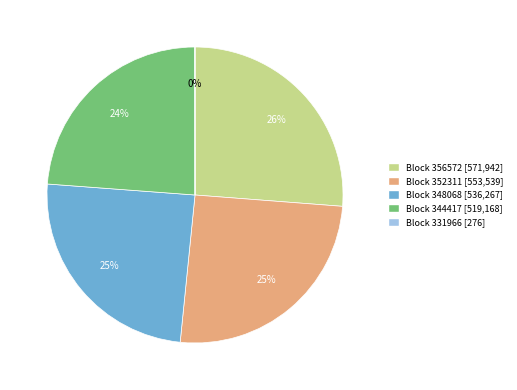

Does any single category account for the majority?

No